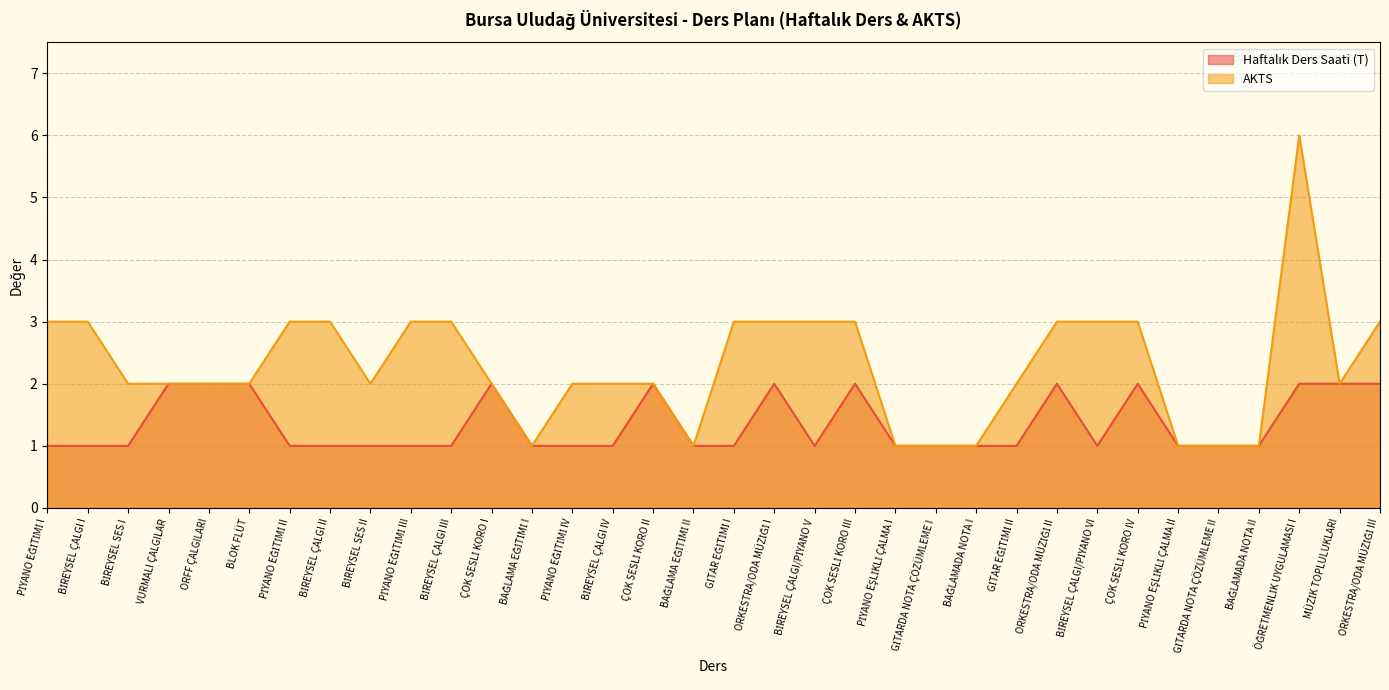

How many data points in Haftalık Ders Saati (T) are above 1?

12